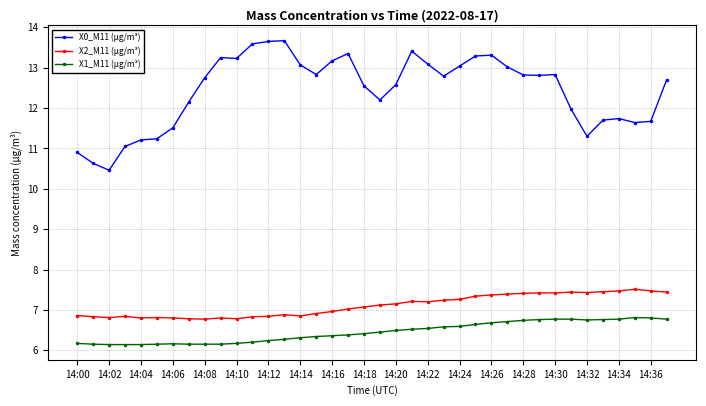

True or false: X1_M11 (μg/m³) has more than 0 interior local peaks.

True